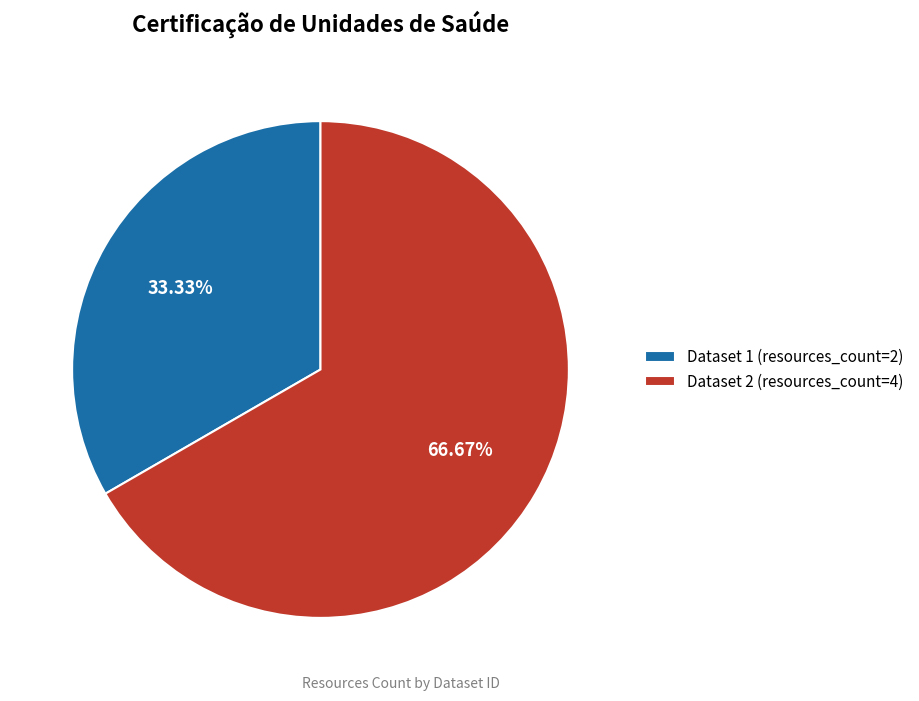

What is the smallest slice in the pie chart?

Dataset 1 (resources_count=2)